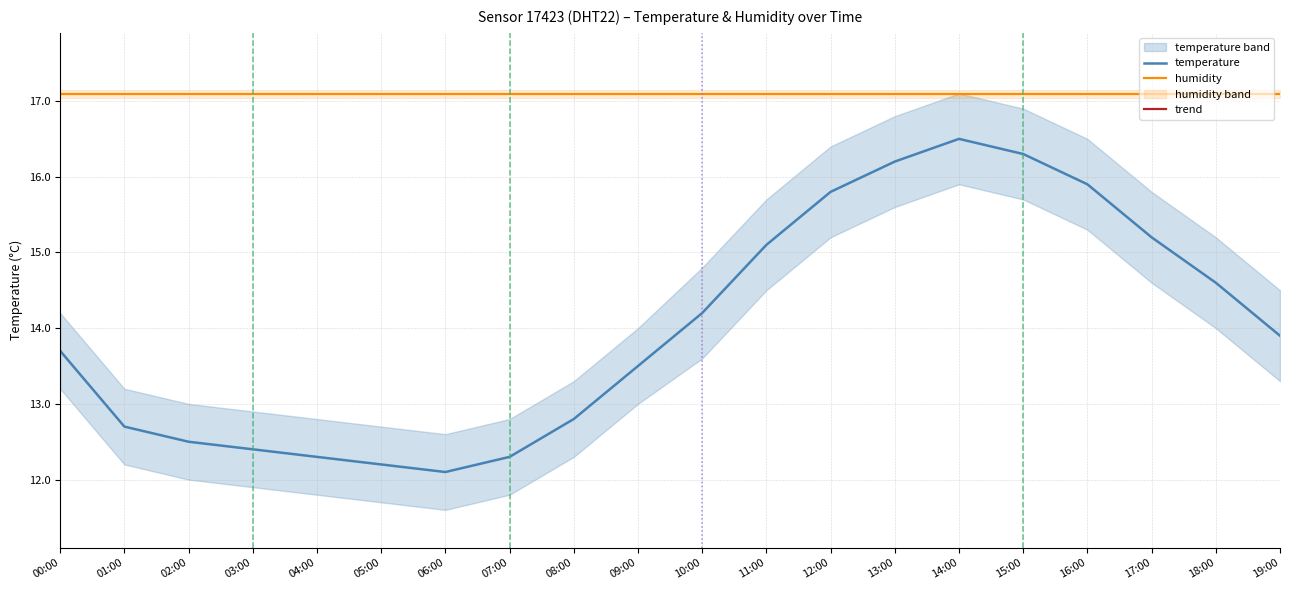

Is the value of trend at 13:00 greater than the value of temperature at 12:00?

Yes